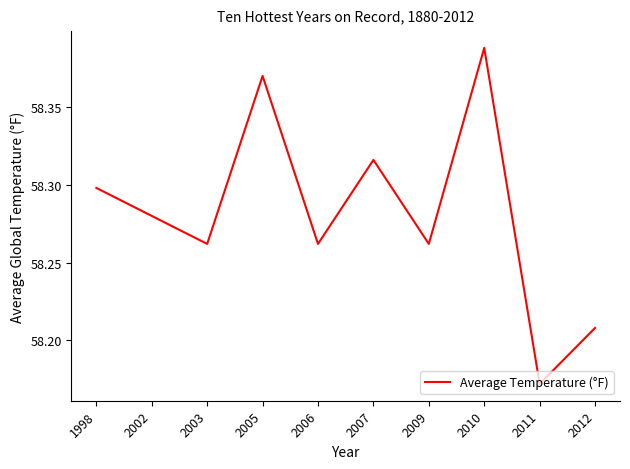

Approximately how many times larger is the value at 2010 compared to 2003?

1.0